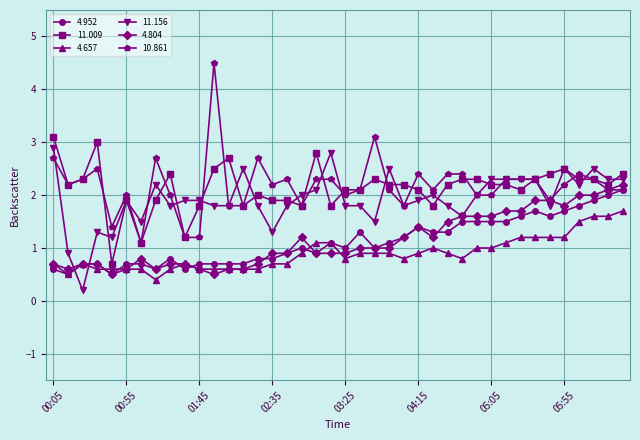

What is the value of the 10.861 point at the 18th from the left?

1.8